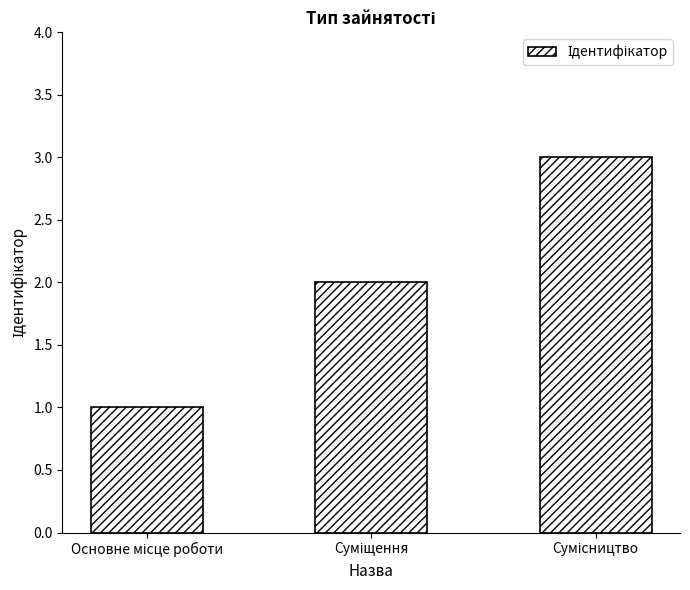

What is the greatest value displayed?

3